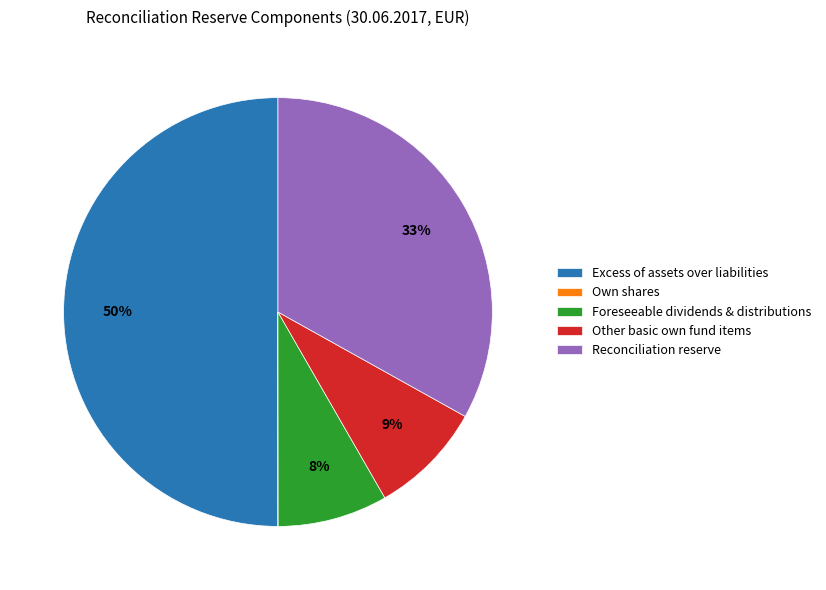

Combined, do Other basic own fund items and Reconciliation reserve account for over 50%?

No